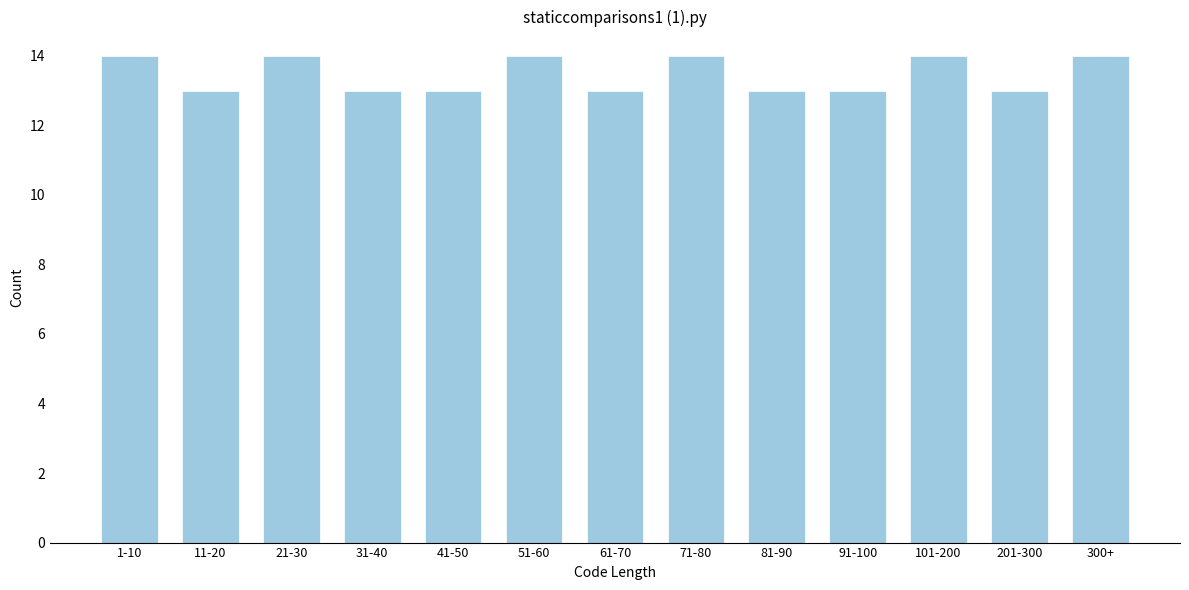

Reading left to right, extract all data points from this chart.

1-10=14	11-20=13	21-30=14	31-40=13	41-50=13	51-60=14	61-70=13	71-80=14	81-90=13	91-100=13	101-200=14	201-300=13	300+=14